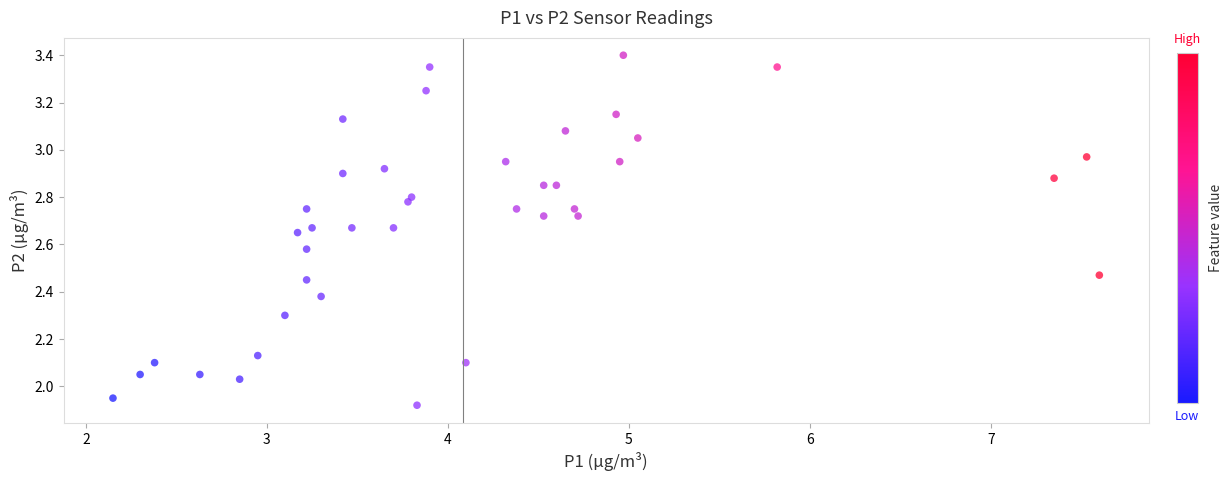

What is the range of X values (max minus min)?

5.4